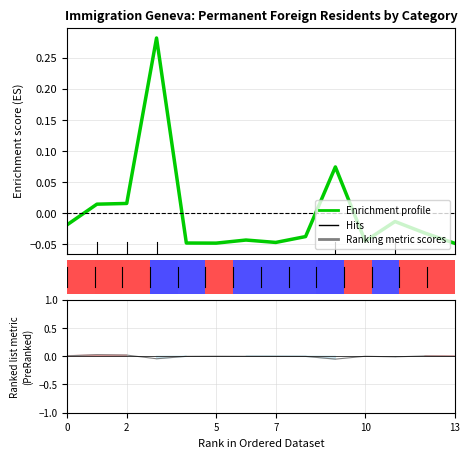

Is it true that Ranking metric scores equals -0.0 at 8?

False